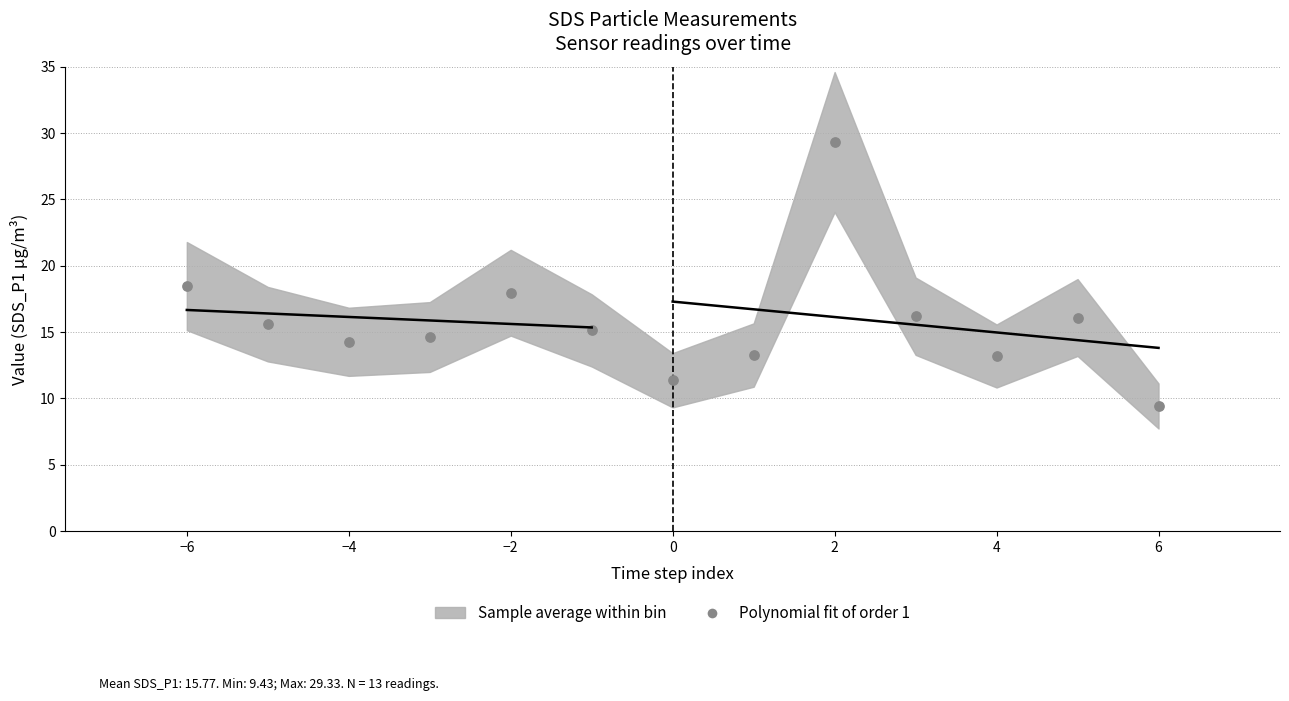

What Y value in the scatter plot is closest to 19?

18.5